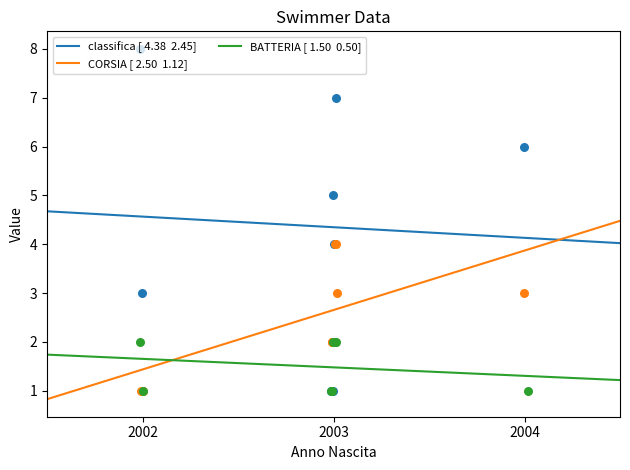

What is the total value across all series at 2002?

10